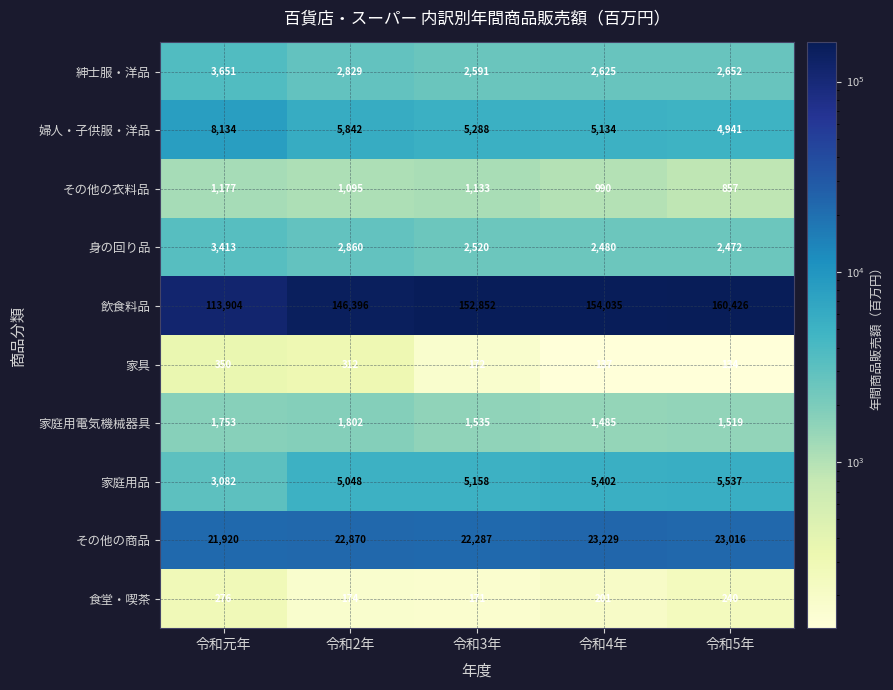

The 紳士服・洋品 series shows 2591 at 令和3年. True or false?

True